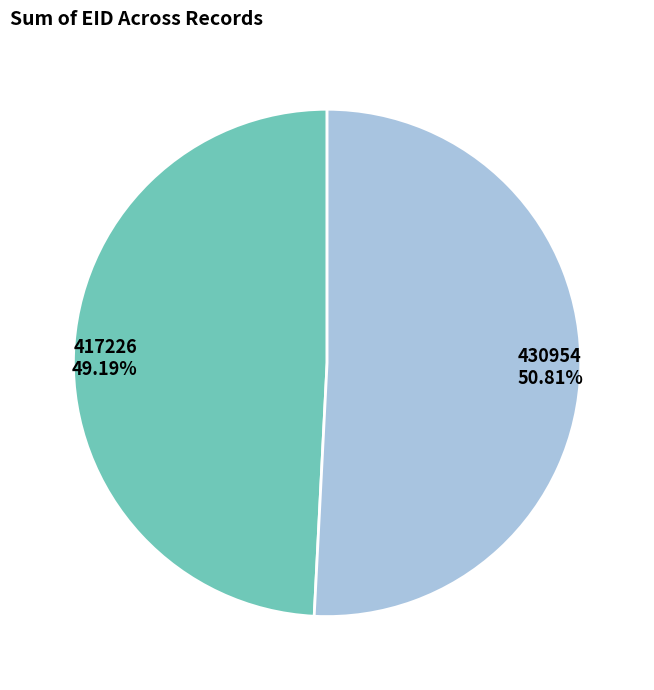

Is the sum of 430954 and 417226 greater than half?

Yes